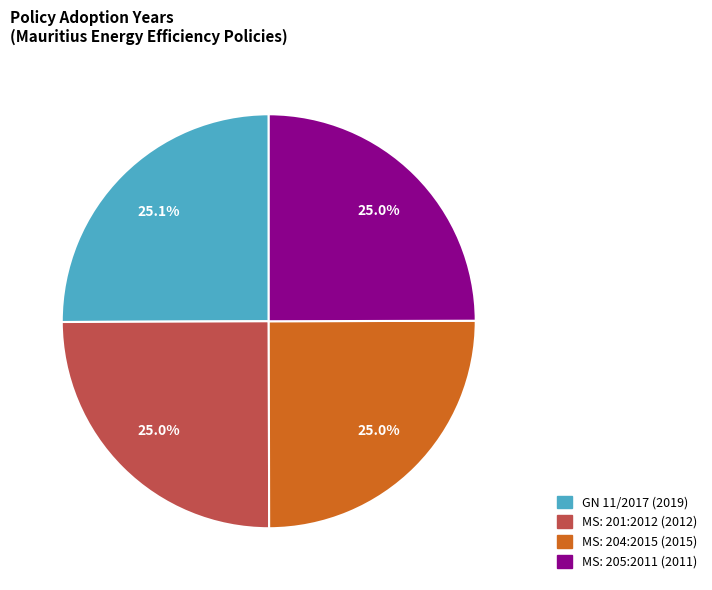

Does MS: 205:2011 account for over 50% of the chart?

No